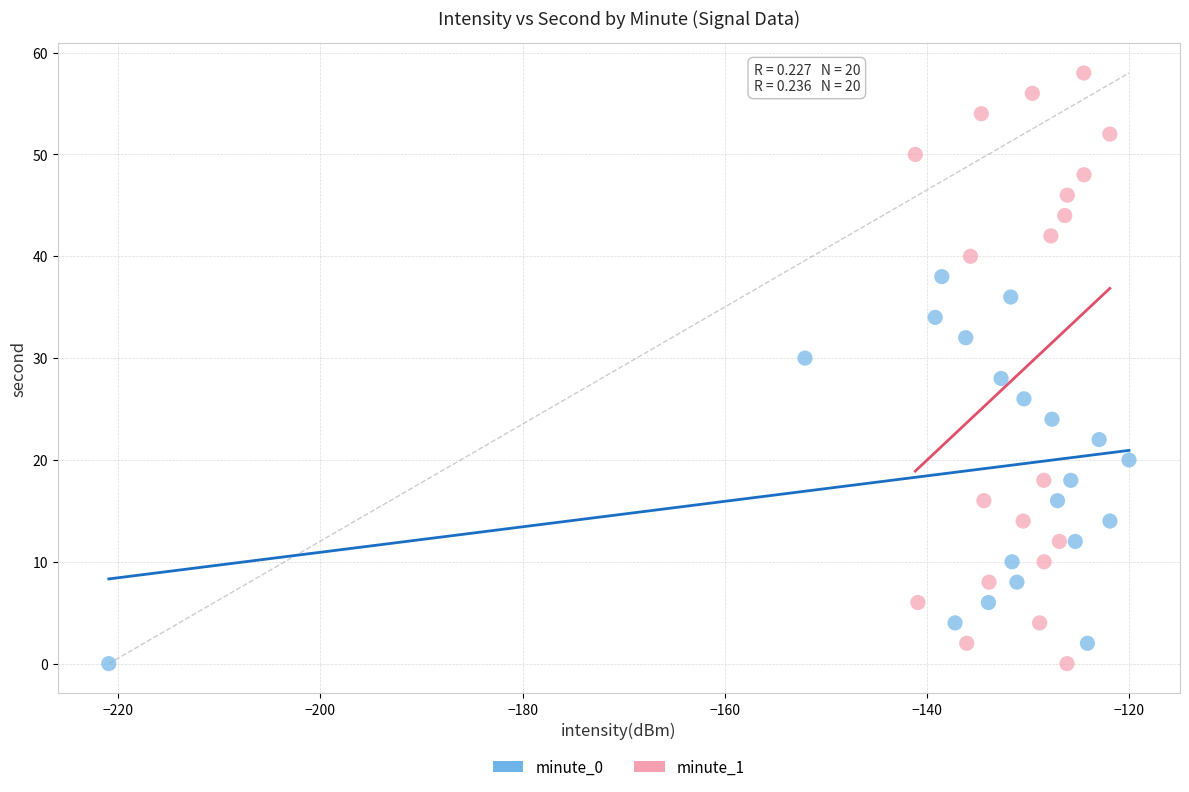

What are all the series names shown in the legend?

minute_0, minute_1